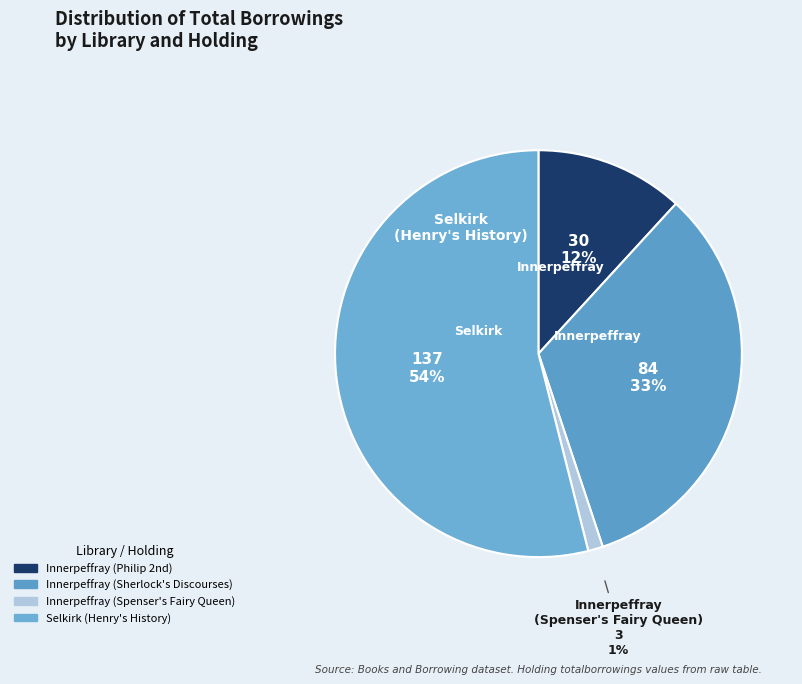

How many slices are in this pie chart?

4